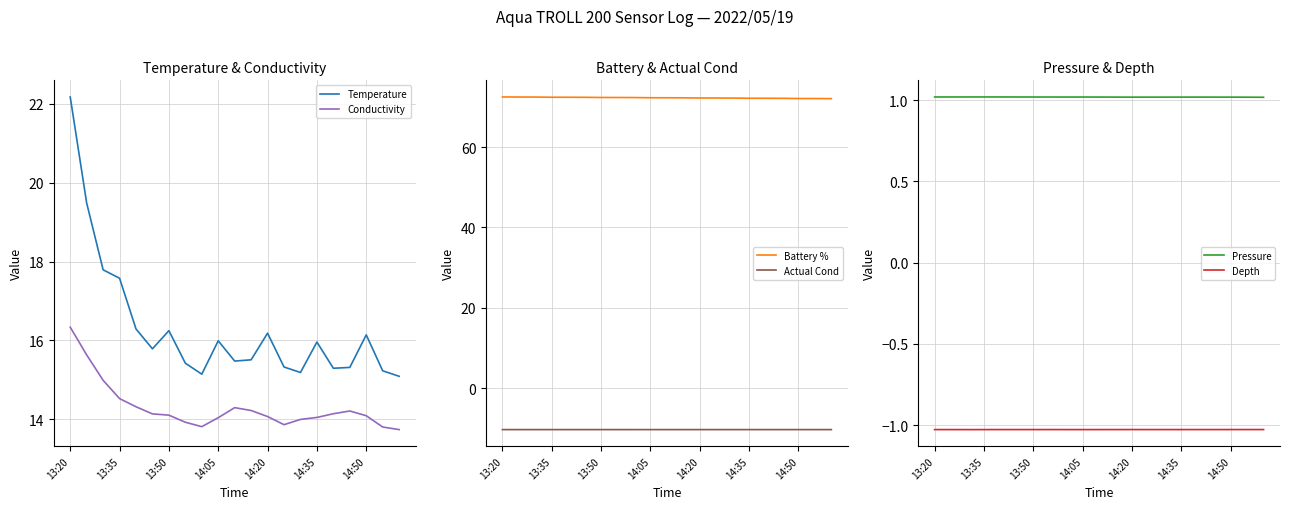

At which category is the sum across all series the highest?

13:20